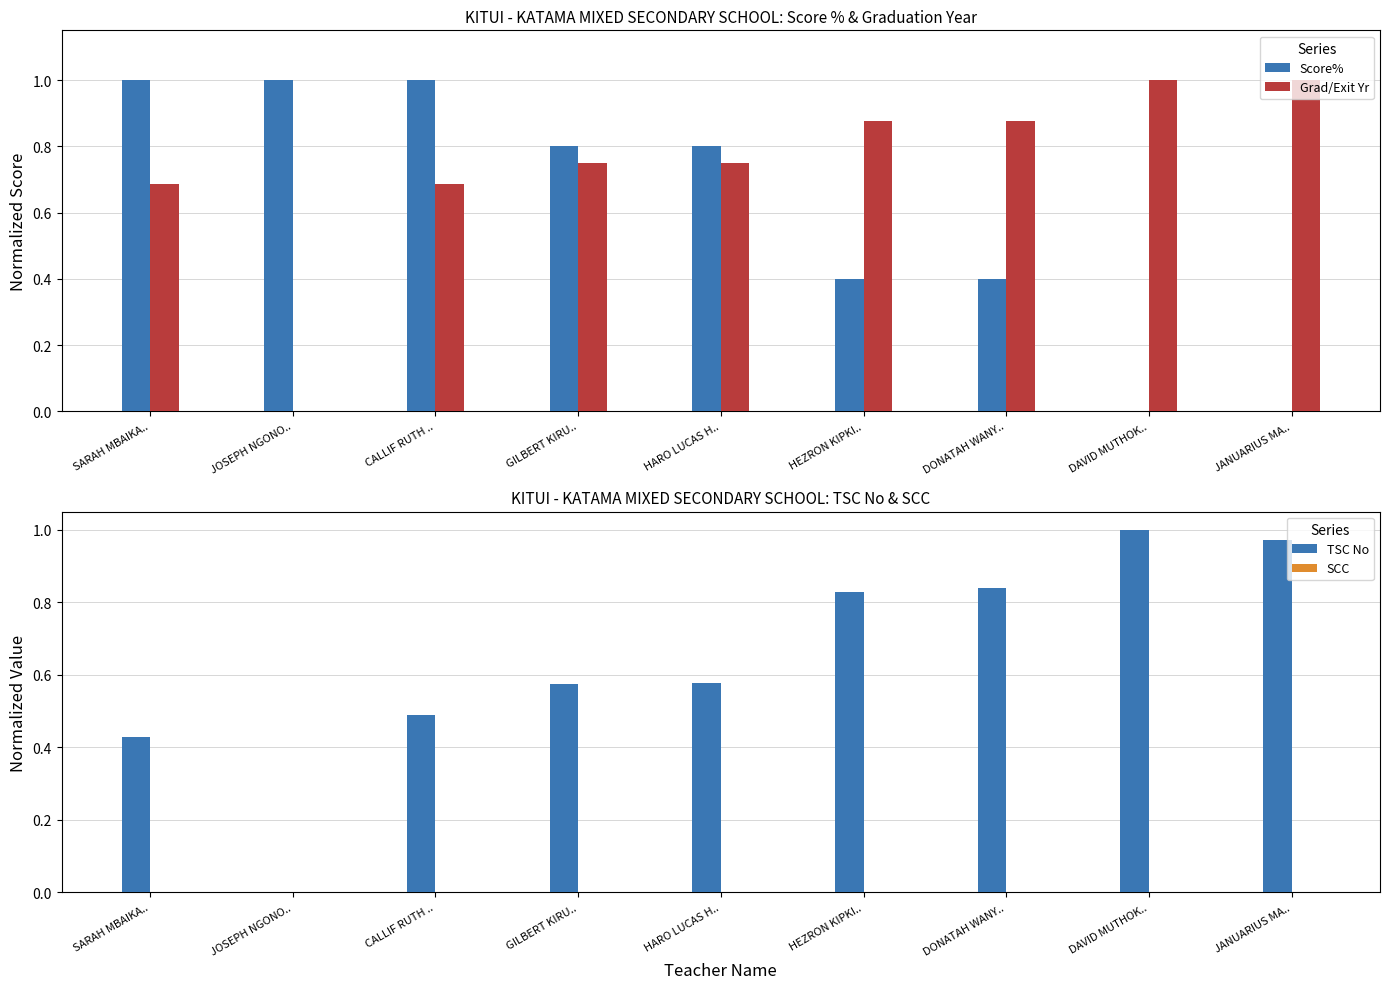

Which series has the widest spread of values?

Score%